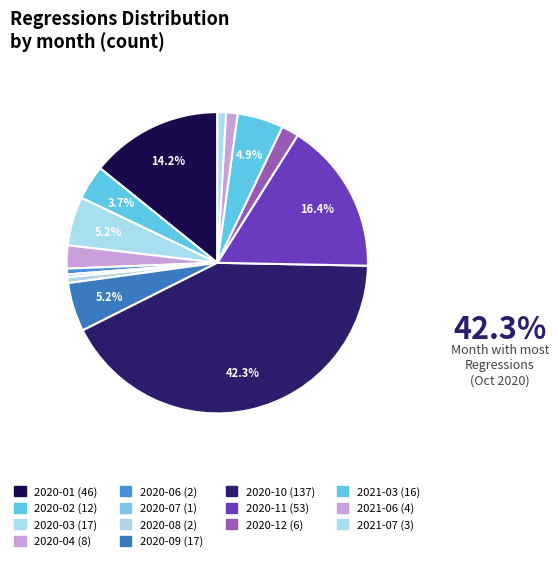

Approximately how many times larger is the value at 2021-06 compared to 2020-07?

4.0